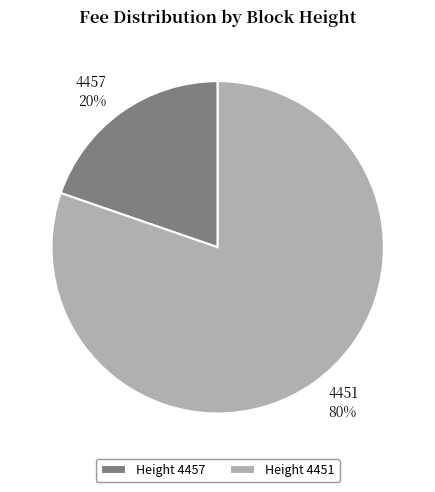

Between Height 4457 and Height 4451, which is larger?

Height 4451